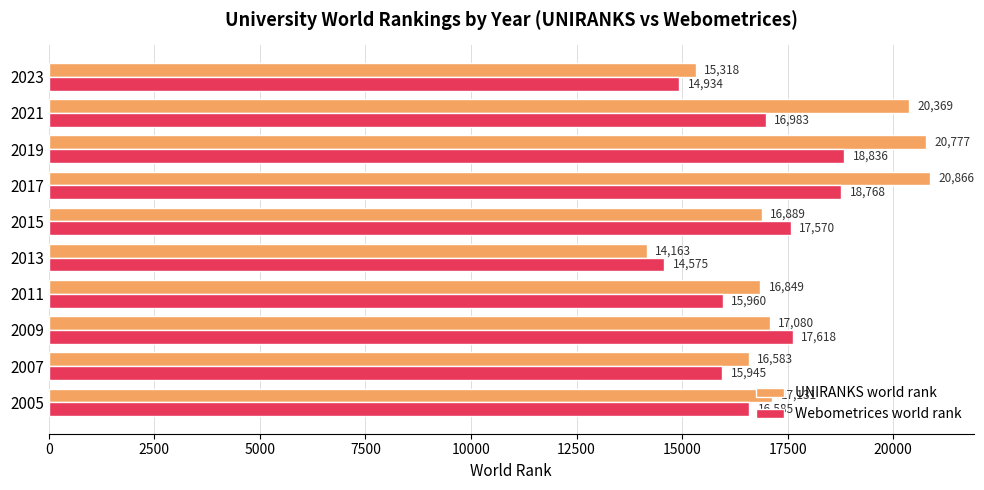

What is the difference between the second highest and minimum values in the Webometrices world rank series?

4193